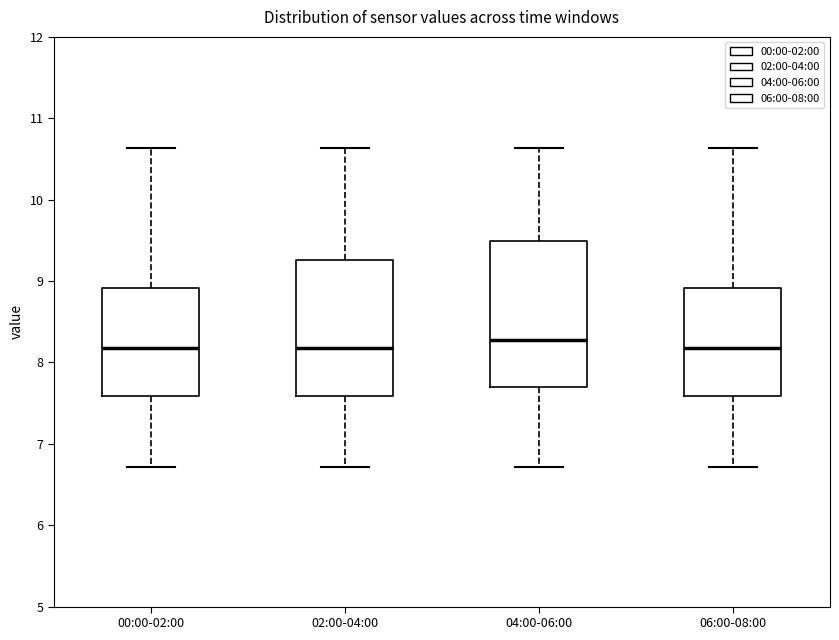

Reading left to right, transcribe this box plot: for each box, give where its median line is, the range the box spans, and where its two whiskers end, as read against the y-axis. The values are not printed on the chart, so give them approximately, as read against the axis.

00:00-02:00: median 8.2, box 7.6 to 8.9, whiskers 6.7 to 10.6
02:00-04:00: median 8.2, box 7.6 to 9.3, whiskers 6.7 to 10.6
04:00-06:00: median 8.3, box 7.7 to 9.5, whiskers 6.7 to 10.6
06:00-08:00: median 8.2, box 7.6 to 8.9, whiskers 6.7 to 10.6